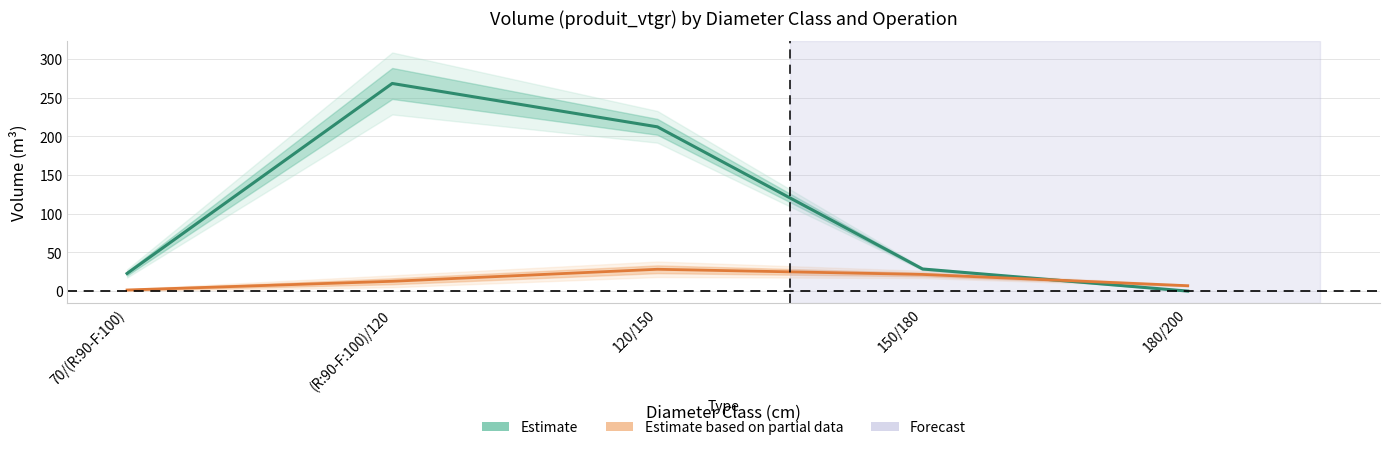

At which category is the sum across all series the highest?

(R:90-F:100)/120